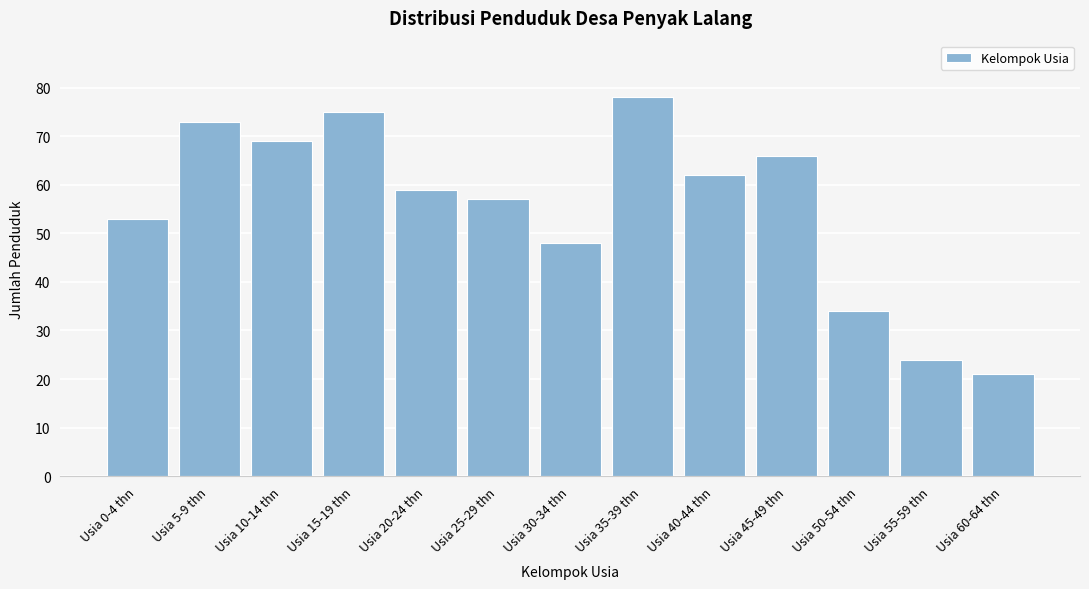

Reading right to left, extract all data points from this chart.

21	24	34	66	62	78	48	57	59	75	69	73	53